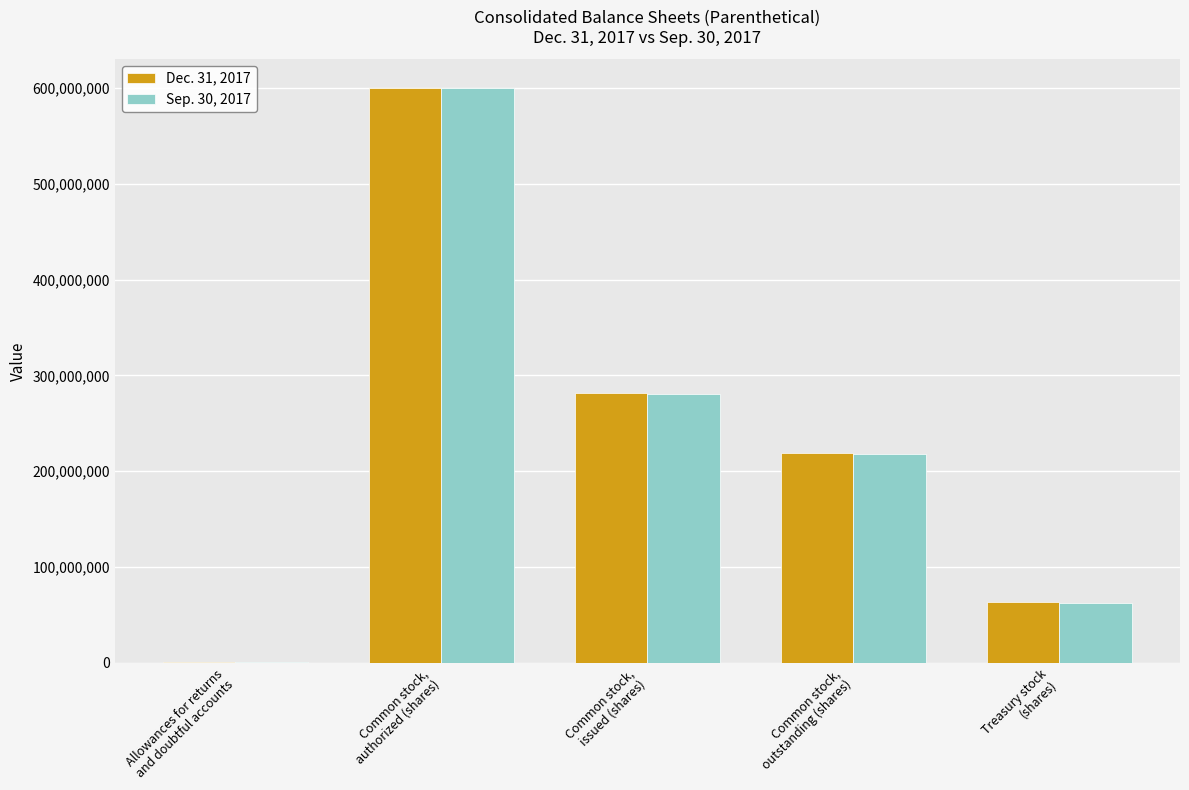

What is the sum of all Sep. 30, 2017 values?

1162218513